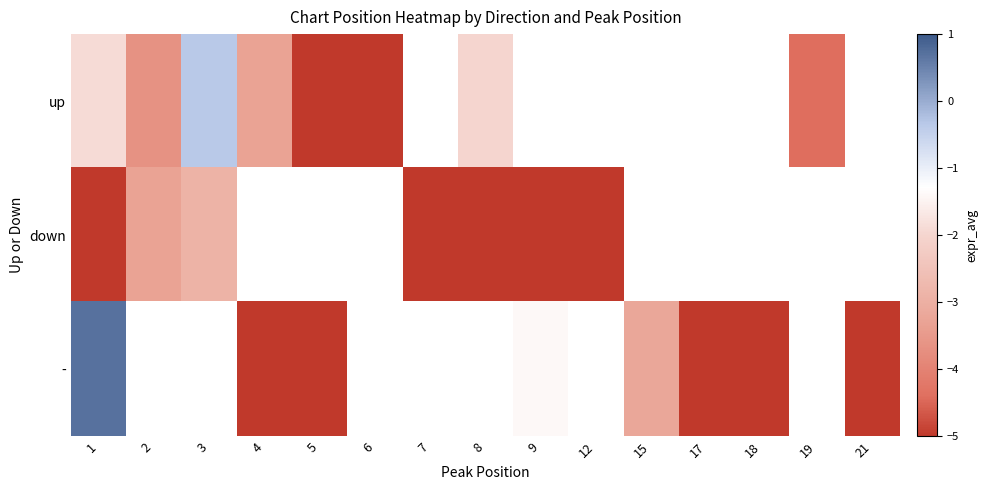

Which series has the widest spread of values?

-